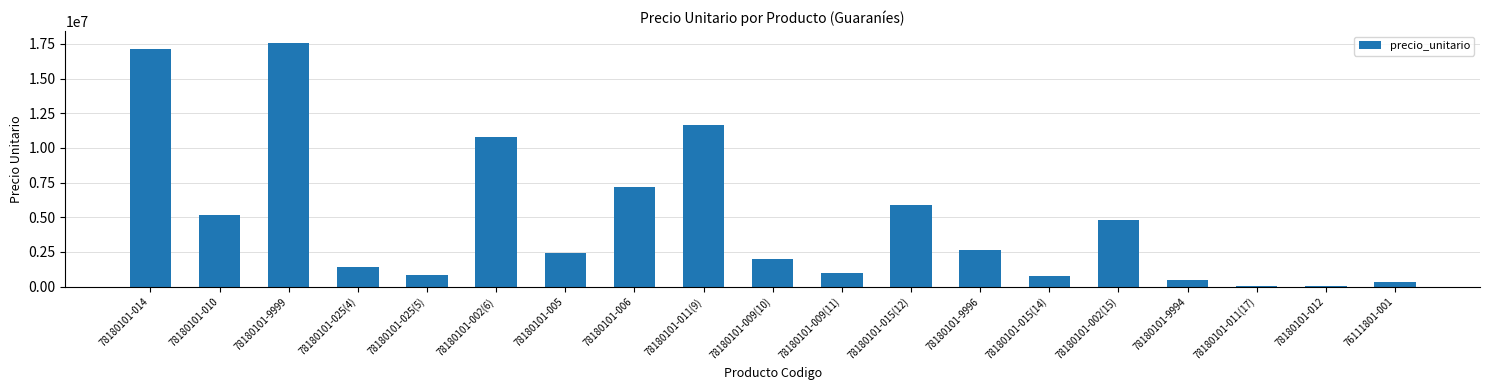

Between 78180101-025(4) and 78180101-011(17), which is larger?

78180101-025(4)